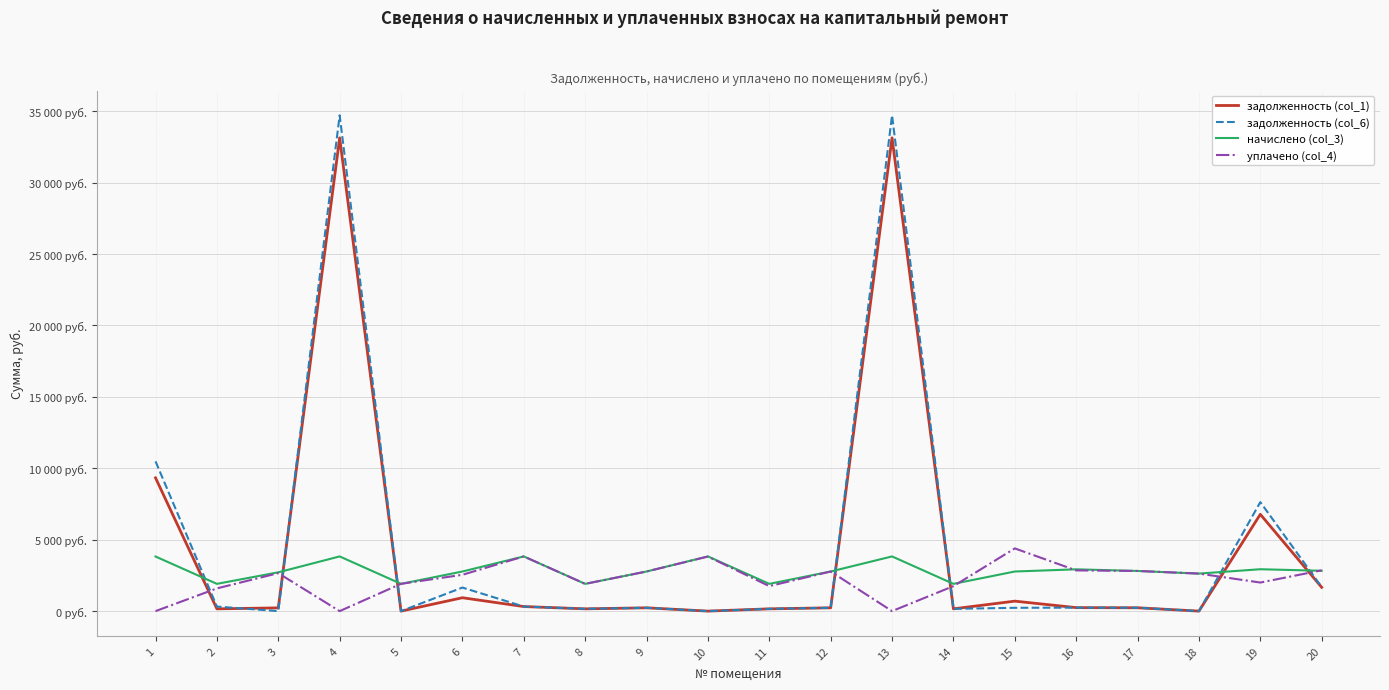

Is this an area chart (filled region under the line)?

No